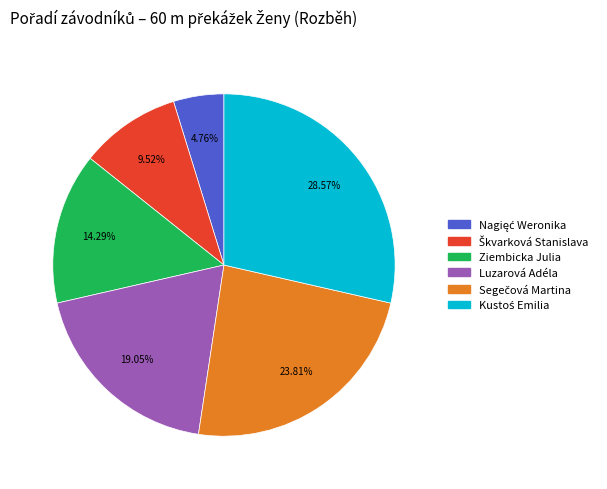

Is there a majority slice in this chart?

No